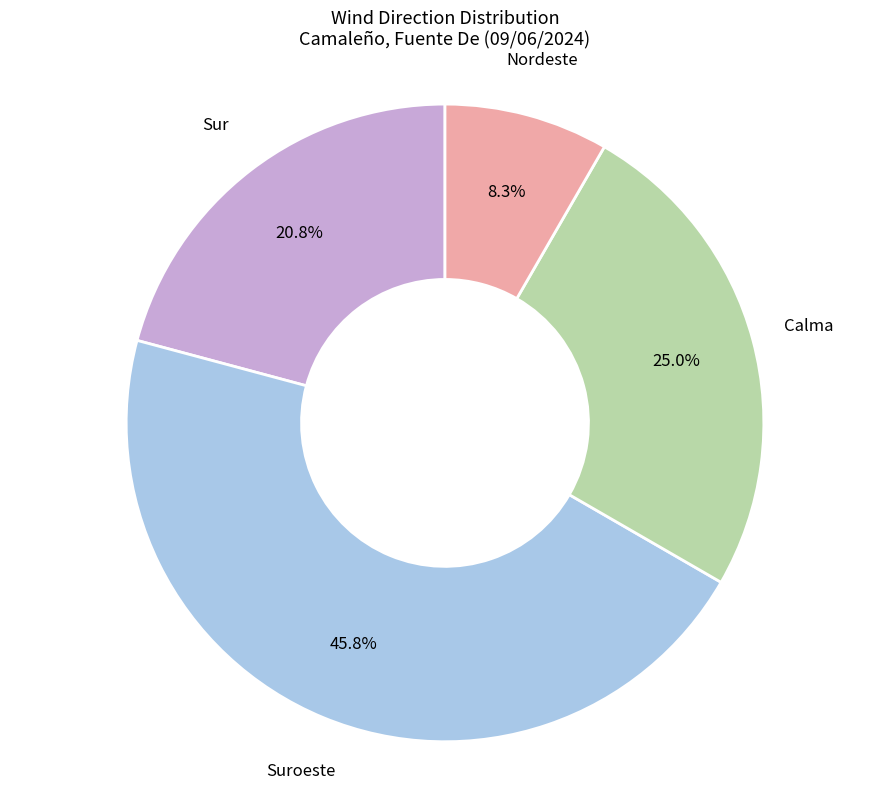

Is there any slice that represents more than half of the pie?

No